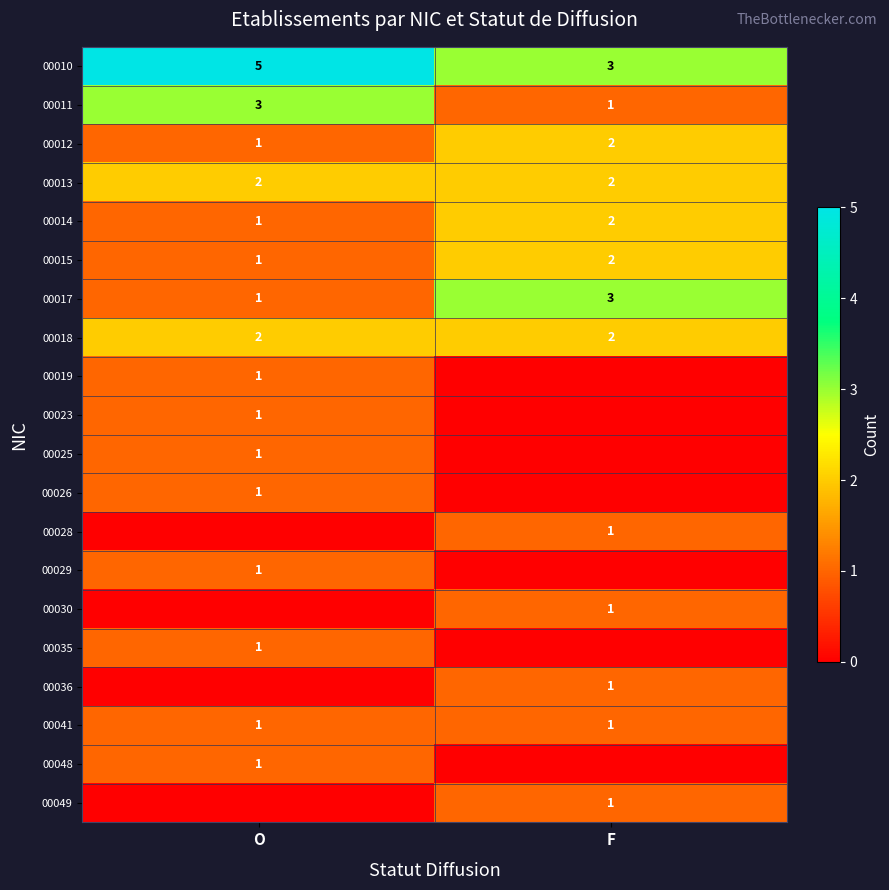

The 00010 series shows 4 at F. True or false?

False